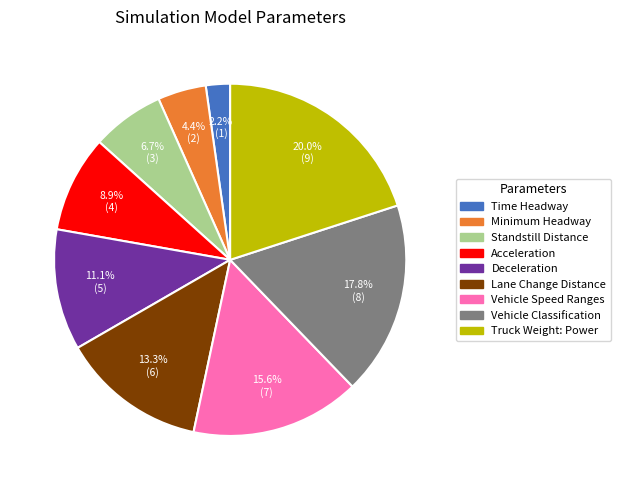

To the nearest percent, what is the average slice percentage?

11%